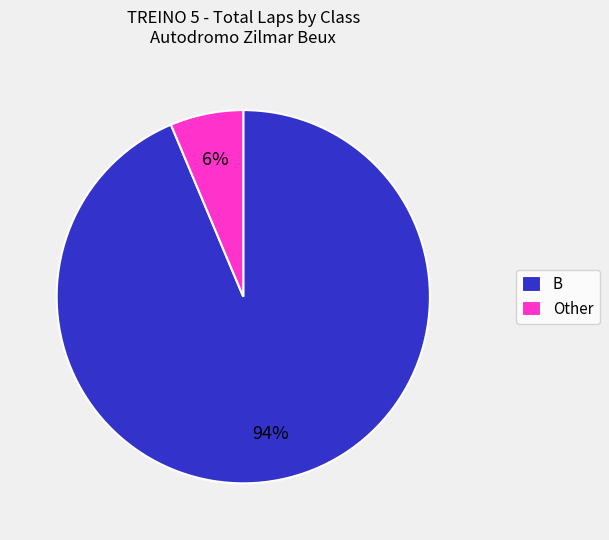

To the nearest percent, what is the average slice percentage?

50%